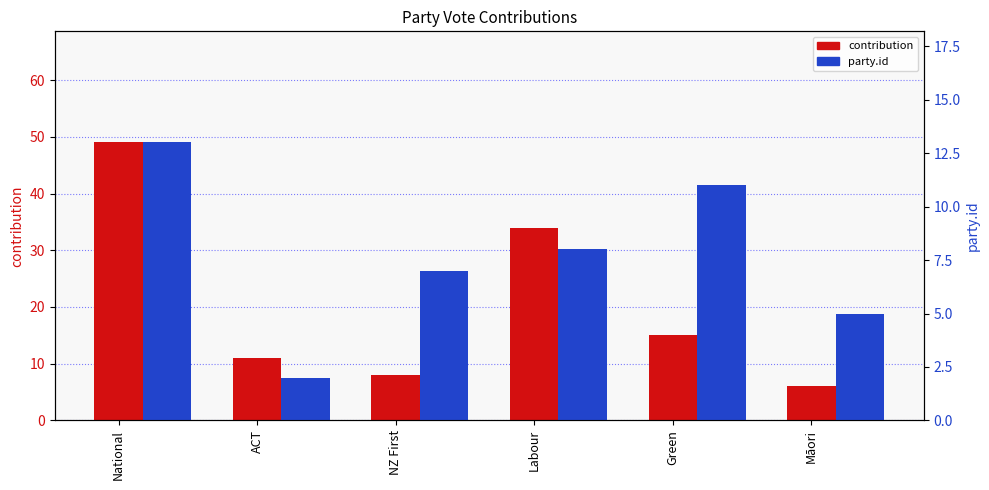

What is the difference between the highest and lowest values at Labour?

26